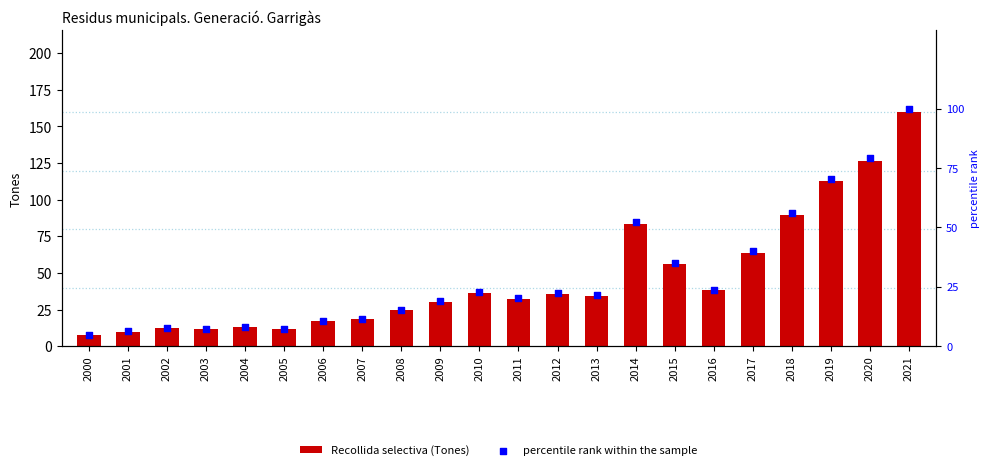

What is the total value across all series at 2006?

27.5